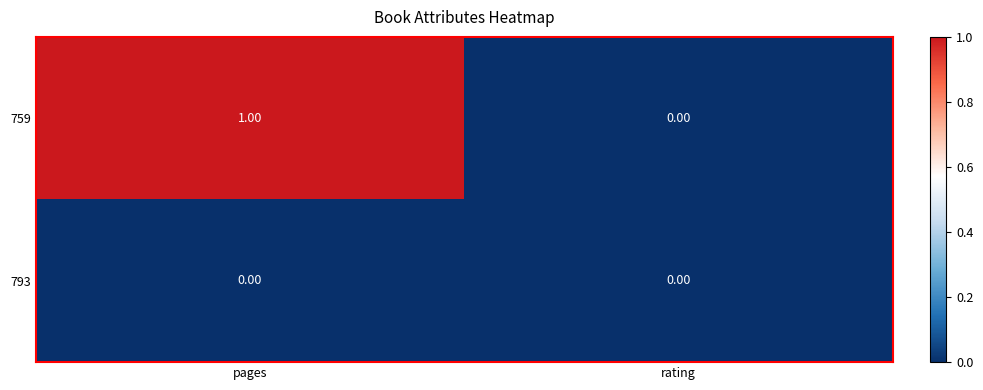

Which series has the largest range (max minus min)?

759